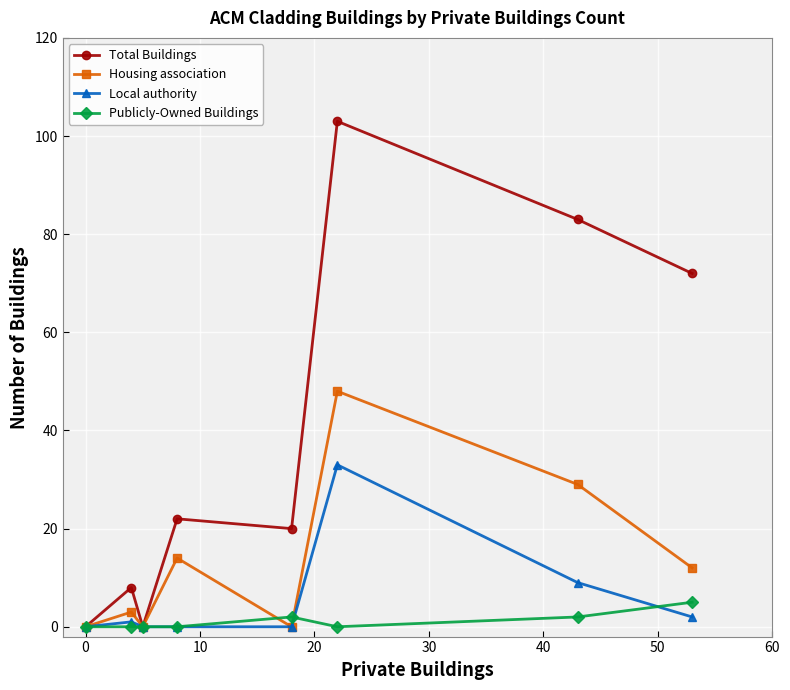

Does the chart have visible grid lines?

Yes